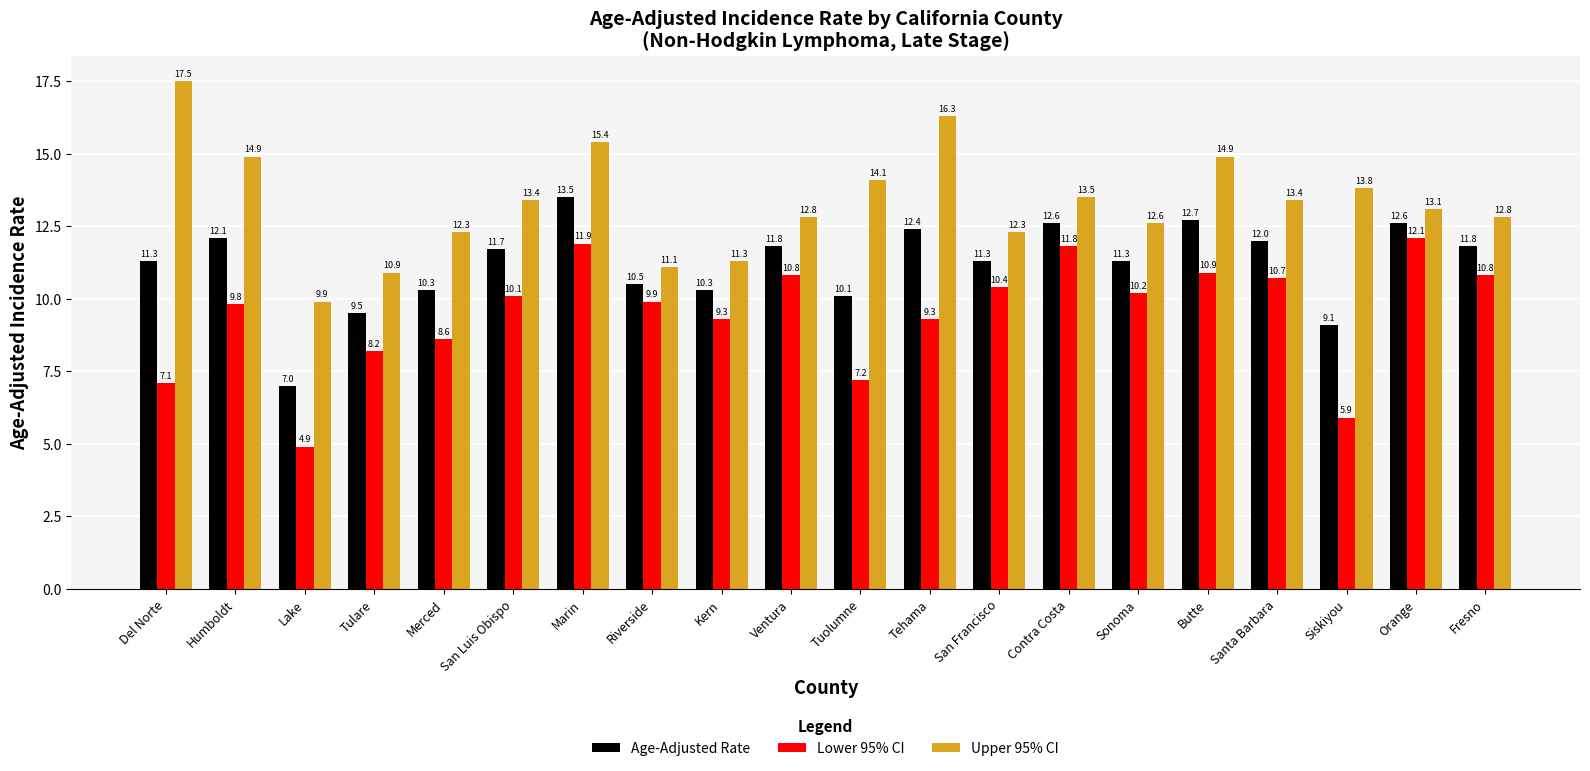

Which category has the lowest value in the Age-Adjusted Rate series?

Lake